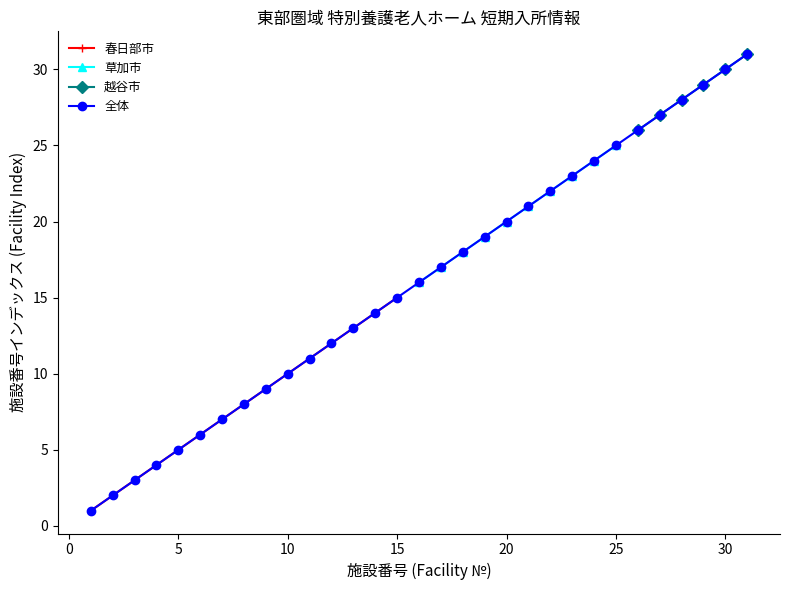

Which category has the highest value in the 春日部市 series?

15